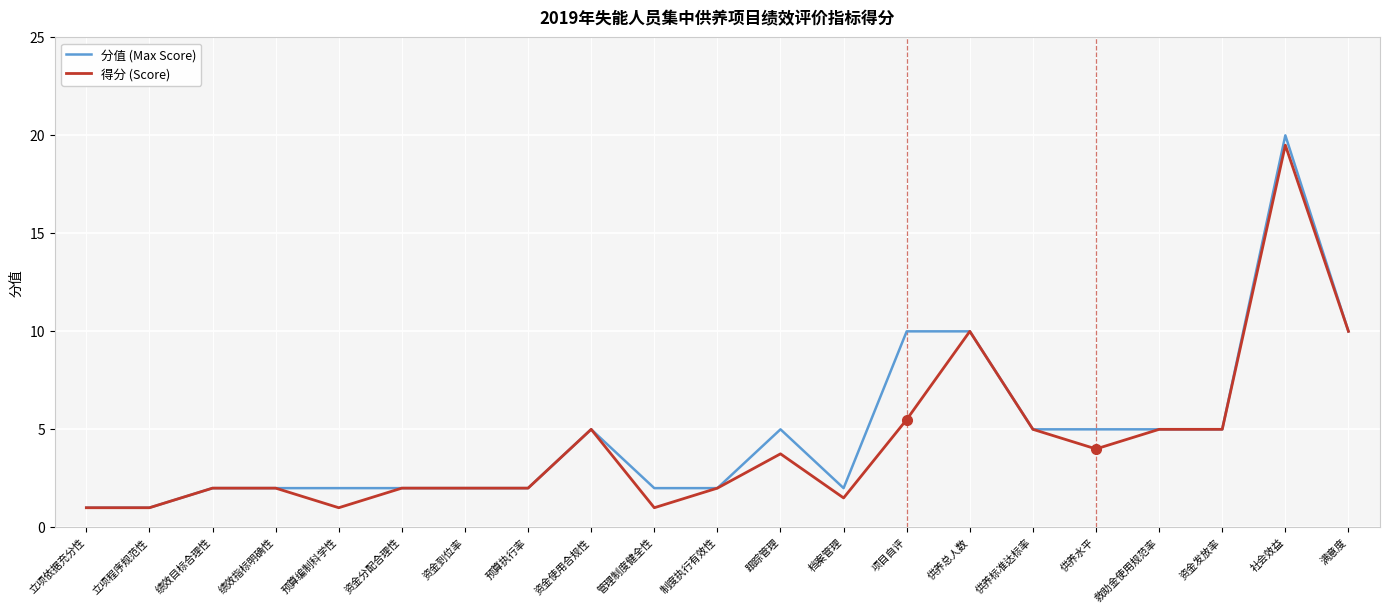

Rank the series by their maximum value, from lowest to highest.

得分 (Score), 分值 (Max Score)